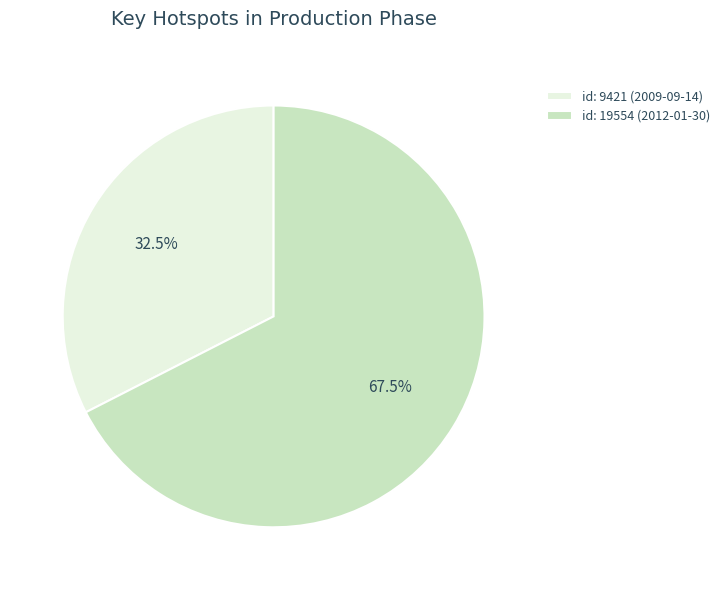

Which category has the smallest portion of the pie?

id: 9421 (2009-09-14)